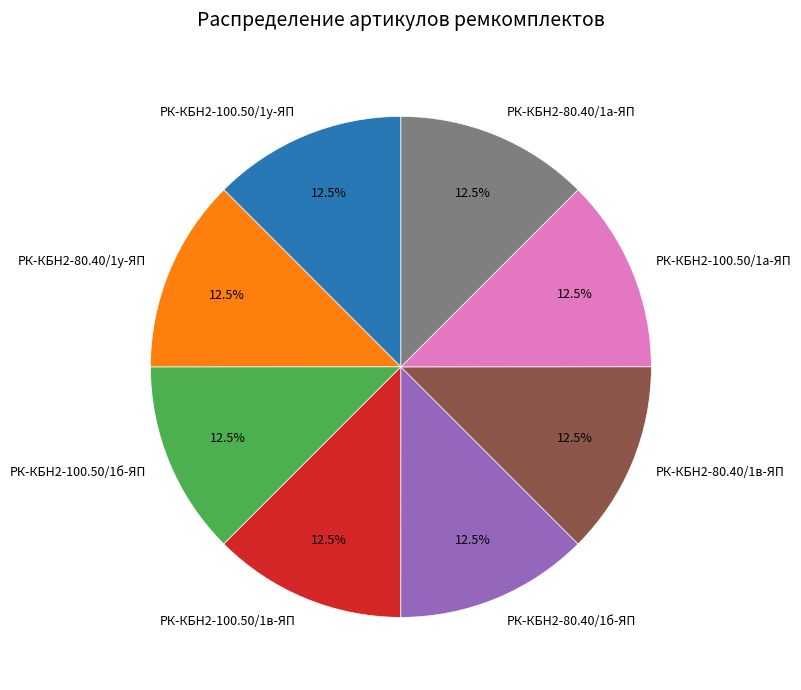

Approximately how many times larger is the value at РК-КБН2-80.40/1у-ЯП compared to РК-КБН2-80.40/1а-ЯП?

1.0